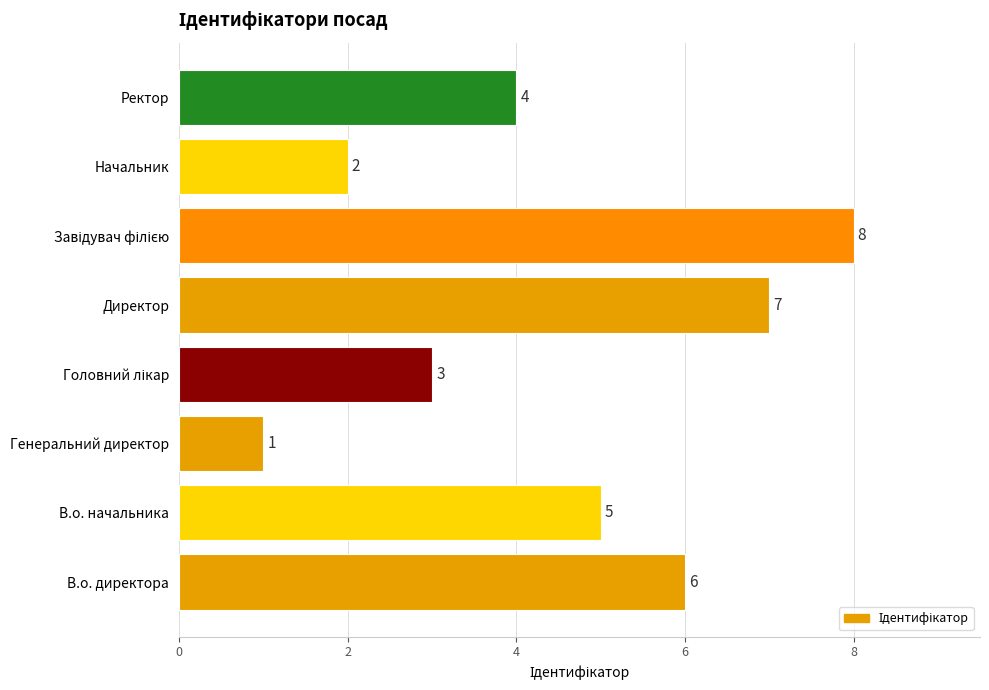

Reading top to bottom, what are all the values shown in this chart?

4	2	8	7	3	1	5	6